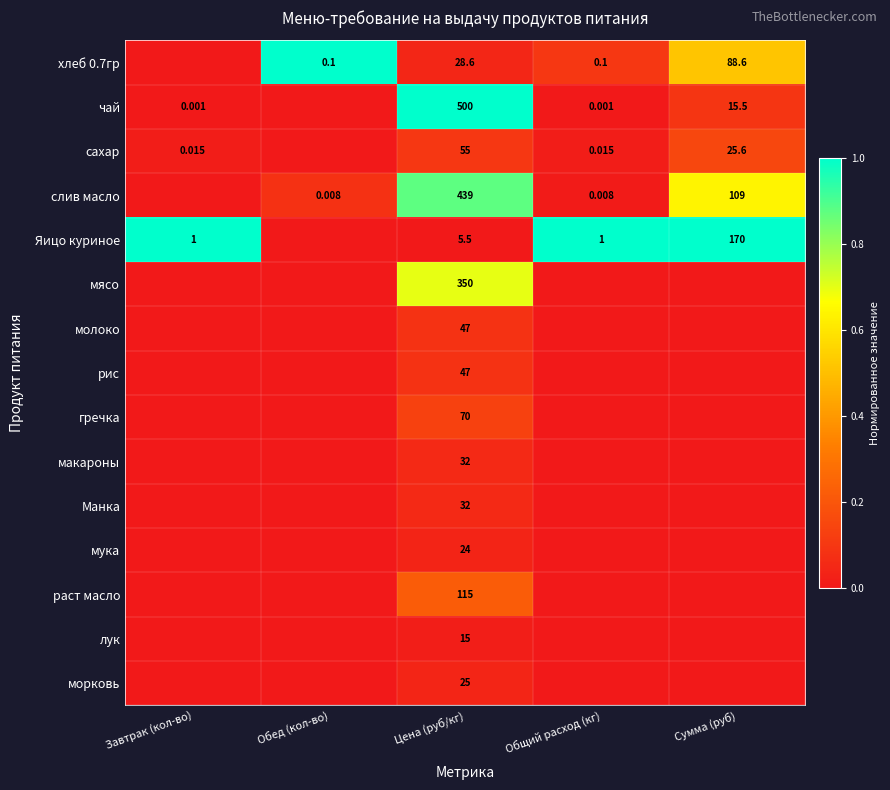

Between Общий расход (кг) and Завтрак (кол-во), which is larger?

Общий расход (кг)